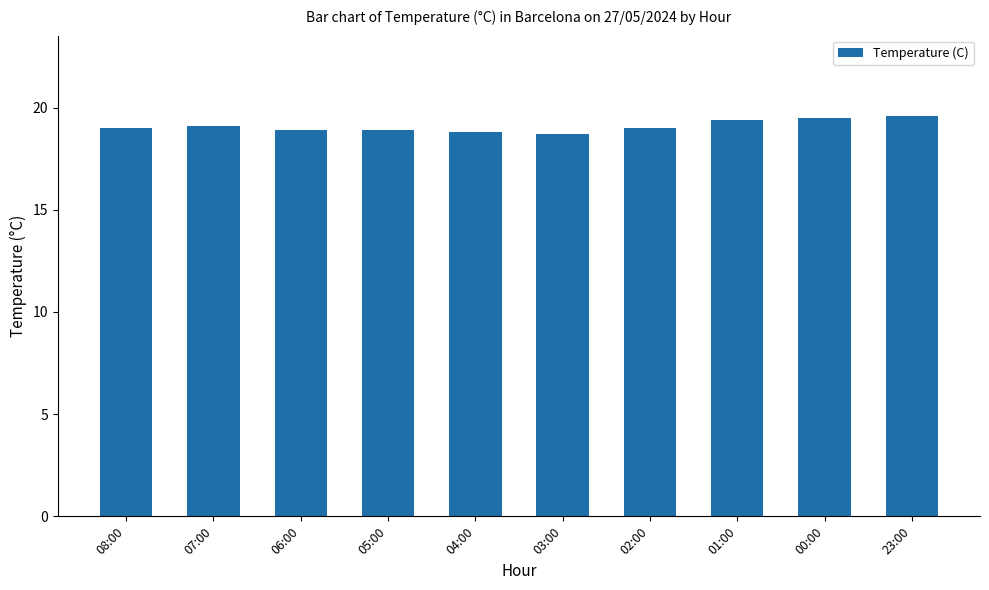

True or false: the data shows 31.7 at 00:00.

False